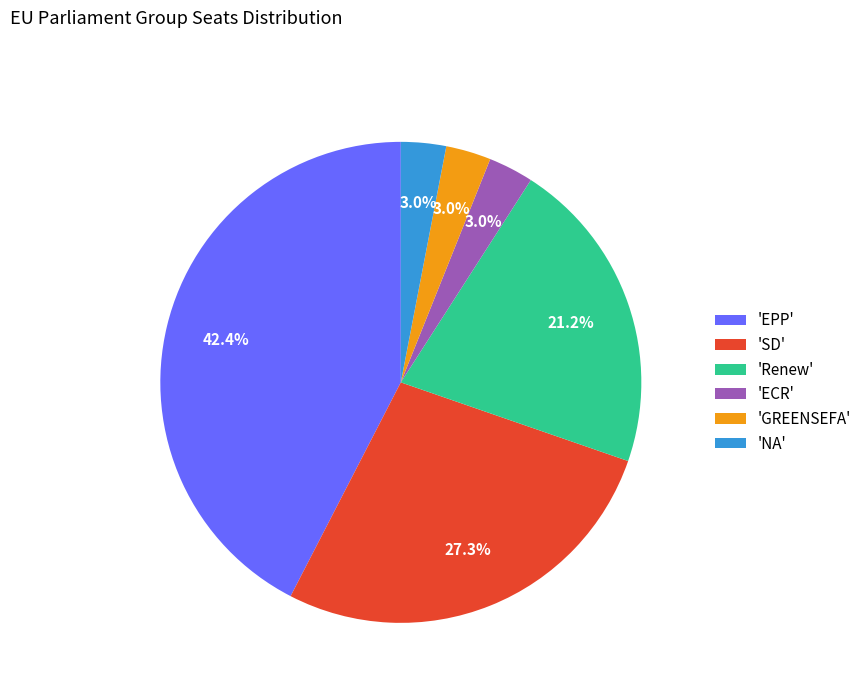

What percentage is NOT represented by 'NA'?

97.0%